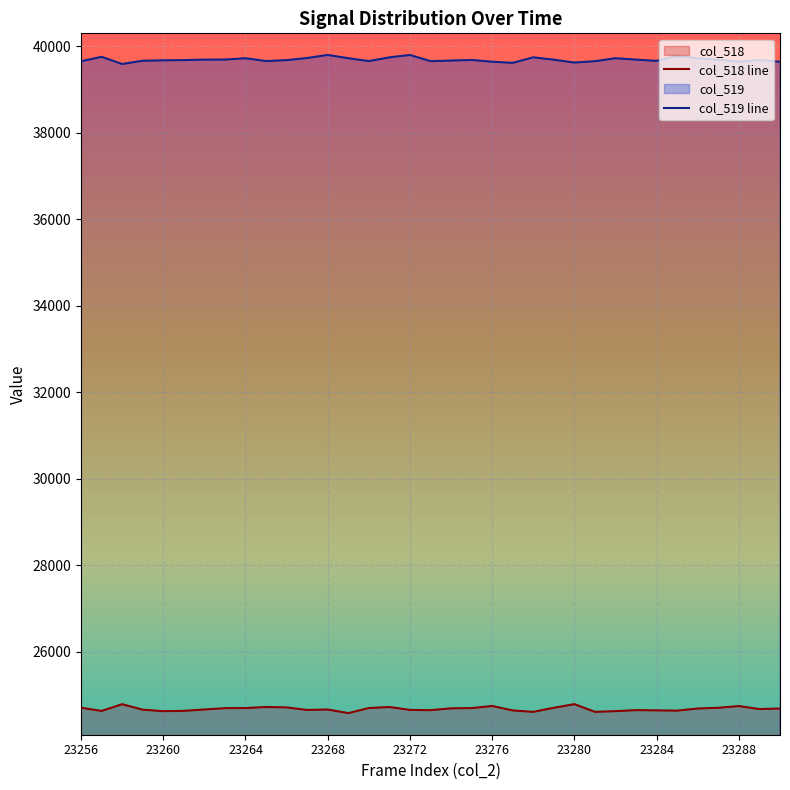

What is the minimum value shown in the chart?

24577